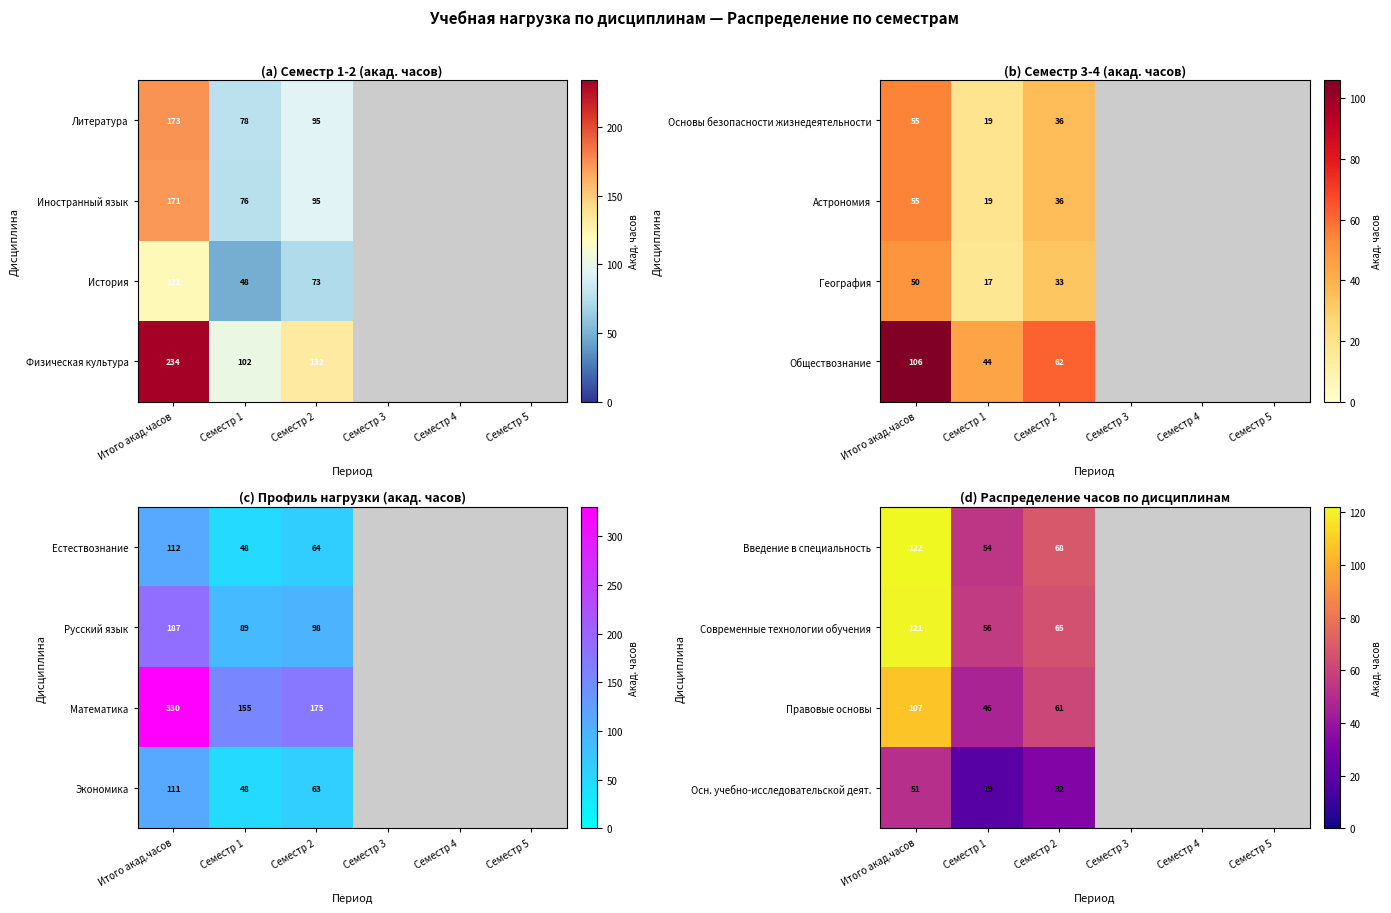

At how many categories does at least one series exceed 67?

2